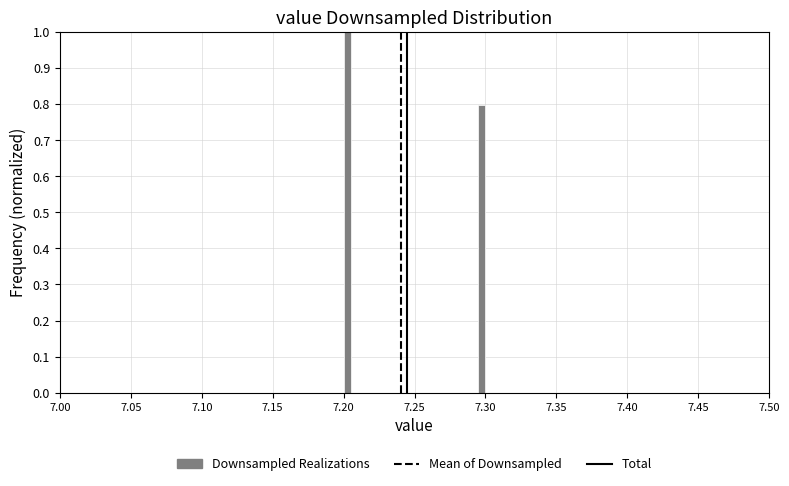

Around what value on the x-axis is the tallest bar? Give the approximate position of its centre, as read against the axis.

7.205